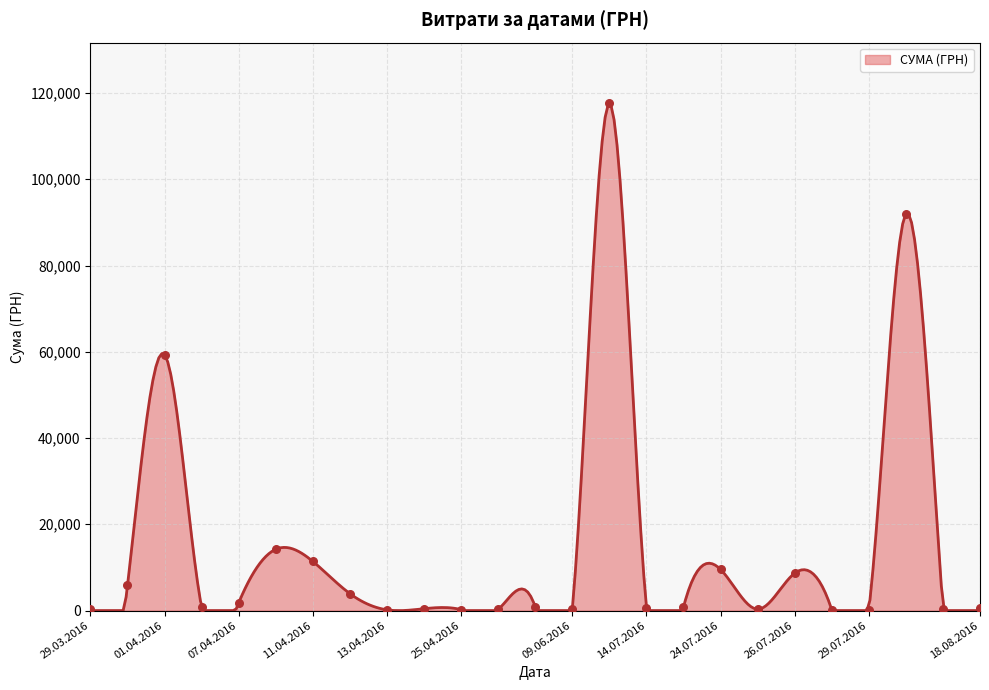

Approximately how many times larger is the value at 09.04.2016 compared to 29.03.2016?

20.3